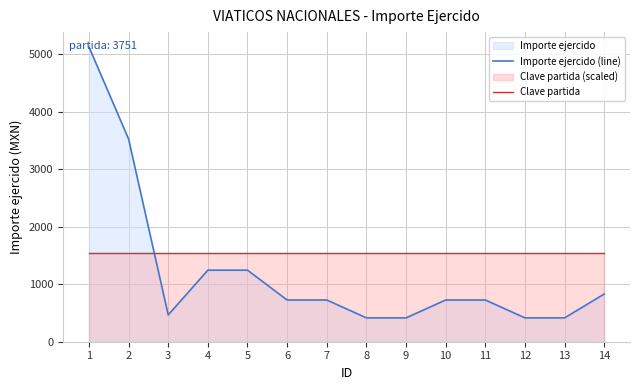

True or false: Importe ejercido (line) has more than 2 points higher than both neighbors.

False